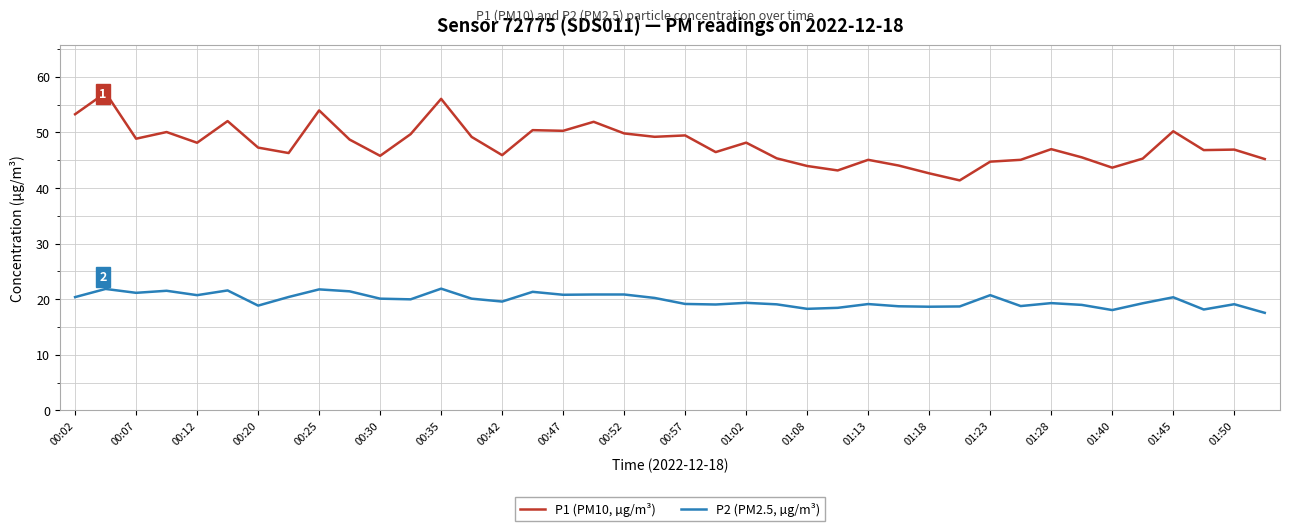

What is the difference between the maximum and minimum values in the P1 (PM10, µg/m³) series?

15.8